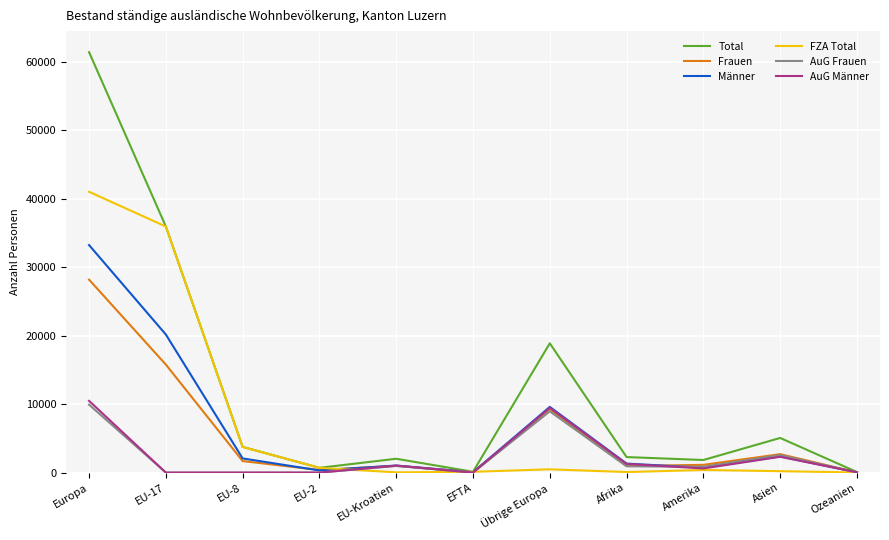

Between EU-Kroatien and Übrige Europa, which series saw the biggest shift?

Total